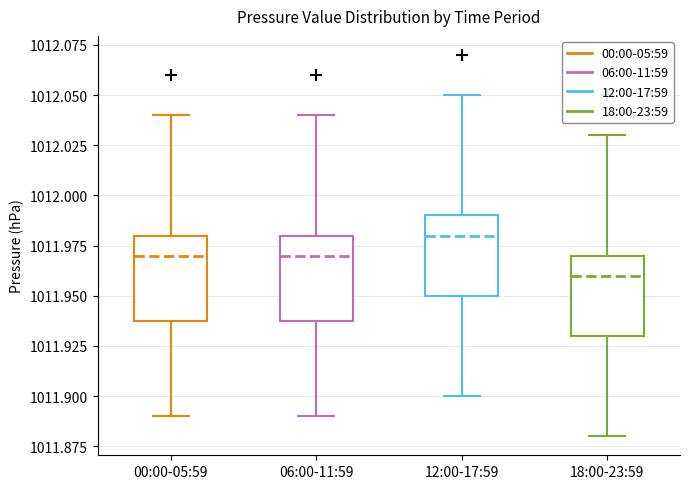

Where does the upper whisker of the box for 00:00-05:59 end on the y-axis? The values are not printed on the chart, so give them approximately, as read against the axis.

1012.04